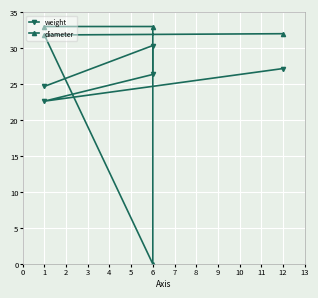

List the series in order of their peak value, lowest first.

weight, diameter